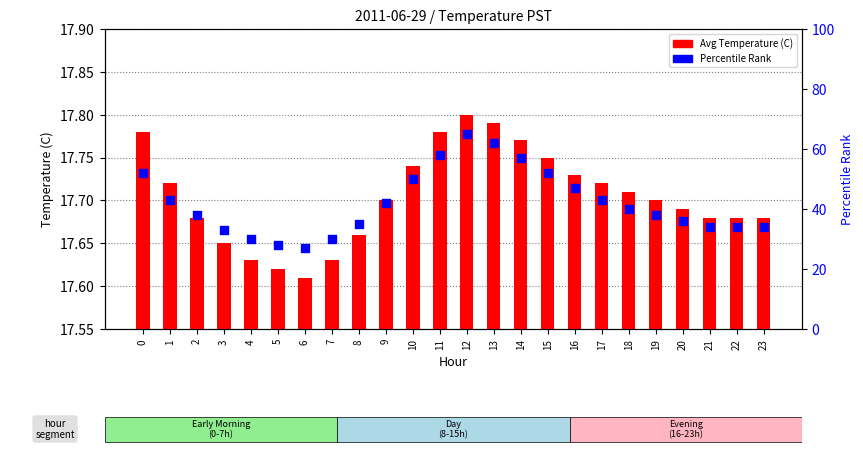

Which series has the widest spread of Y values?

Percentile Rank